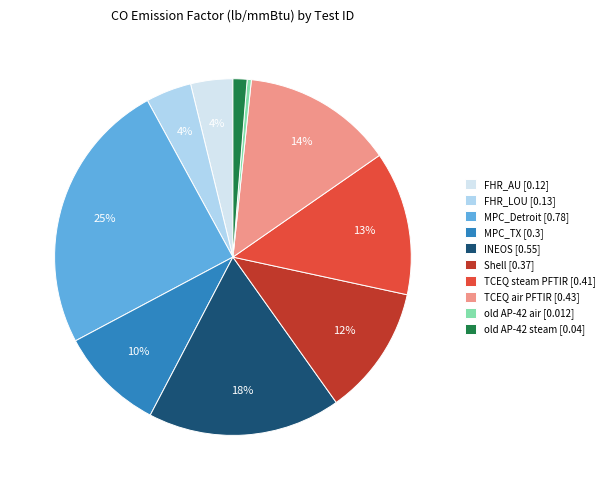

To the nearest percent, what is the average slice percentage?

10%